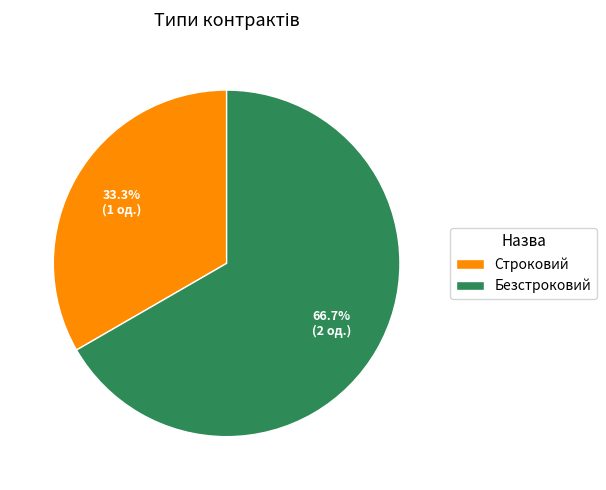

What percentage is the Строковий slice, to the nearest percent?

33%